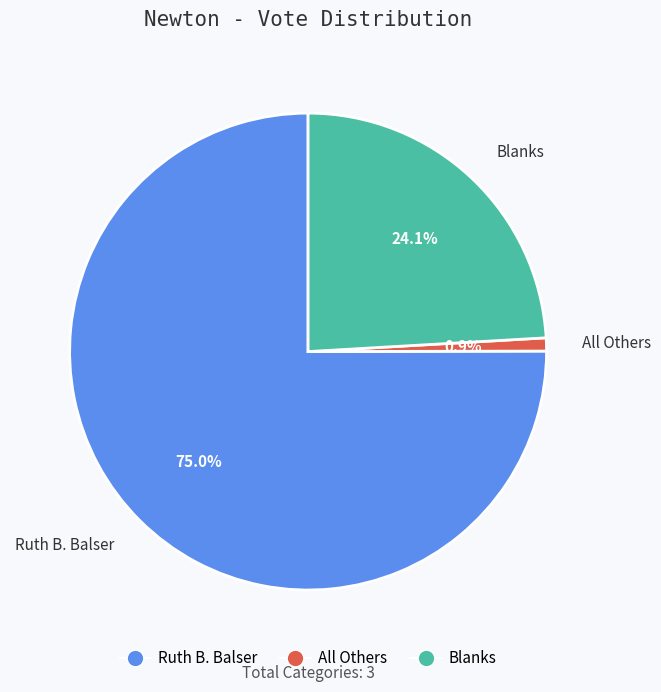

What is the ratio of the value at Blanks to the value at Ruth B. Balser?

0.3